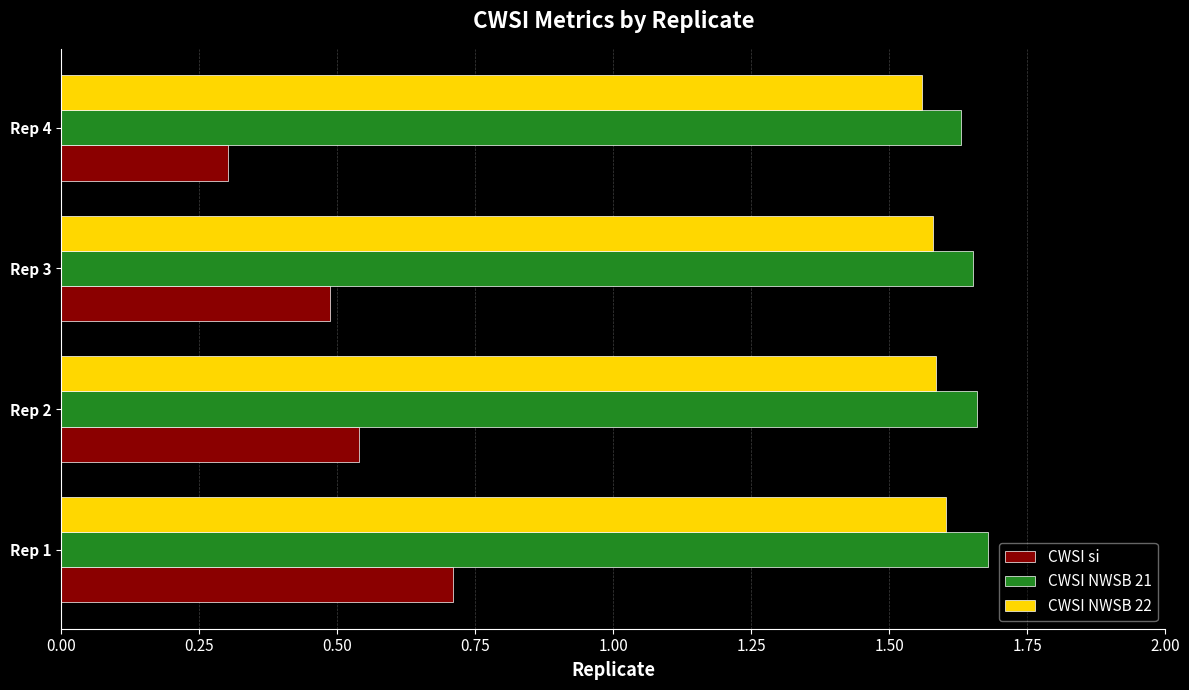

How many distinct data groups are displayed?

3